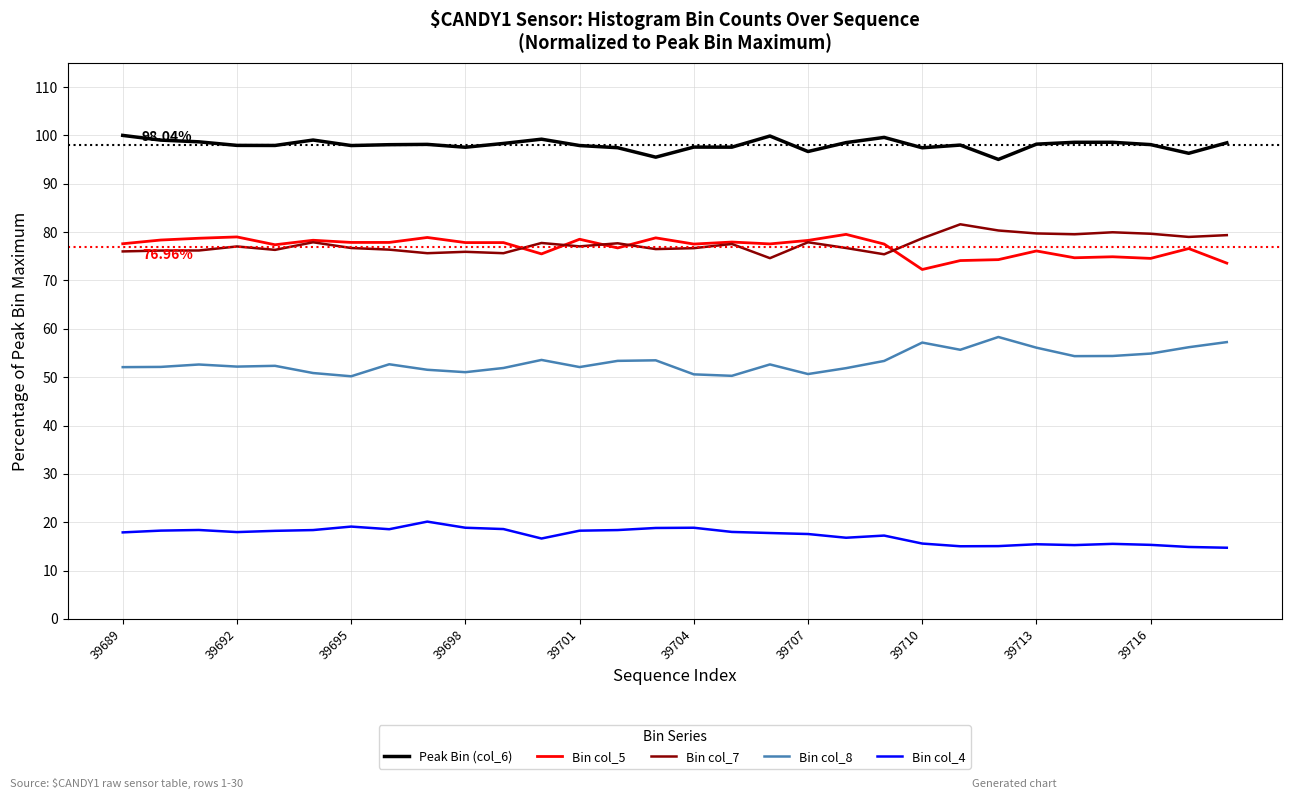

What is the maximum value for Bin col_8?

58.3